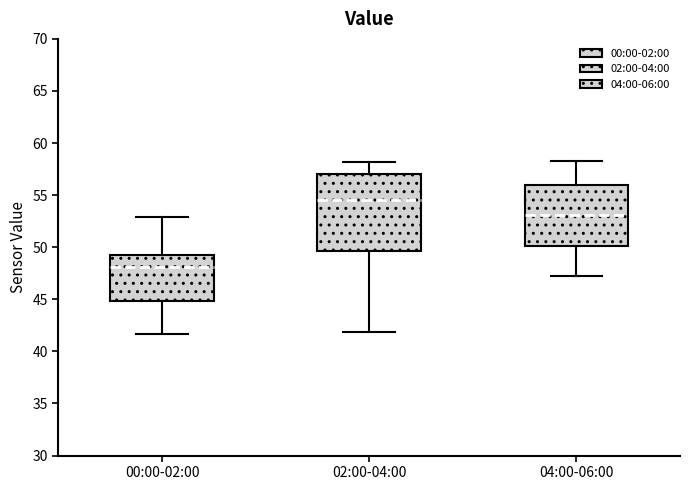

Where is the upper edge of the box for 00:00-02:00 on the y-axis? The values are not printed on the chart, so give them approximately, as read against the axis.

49.0